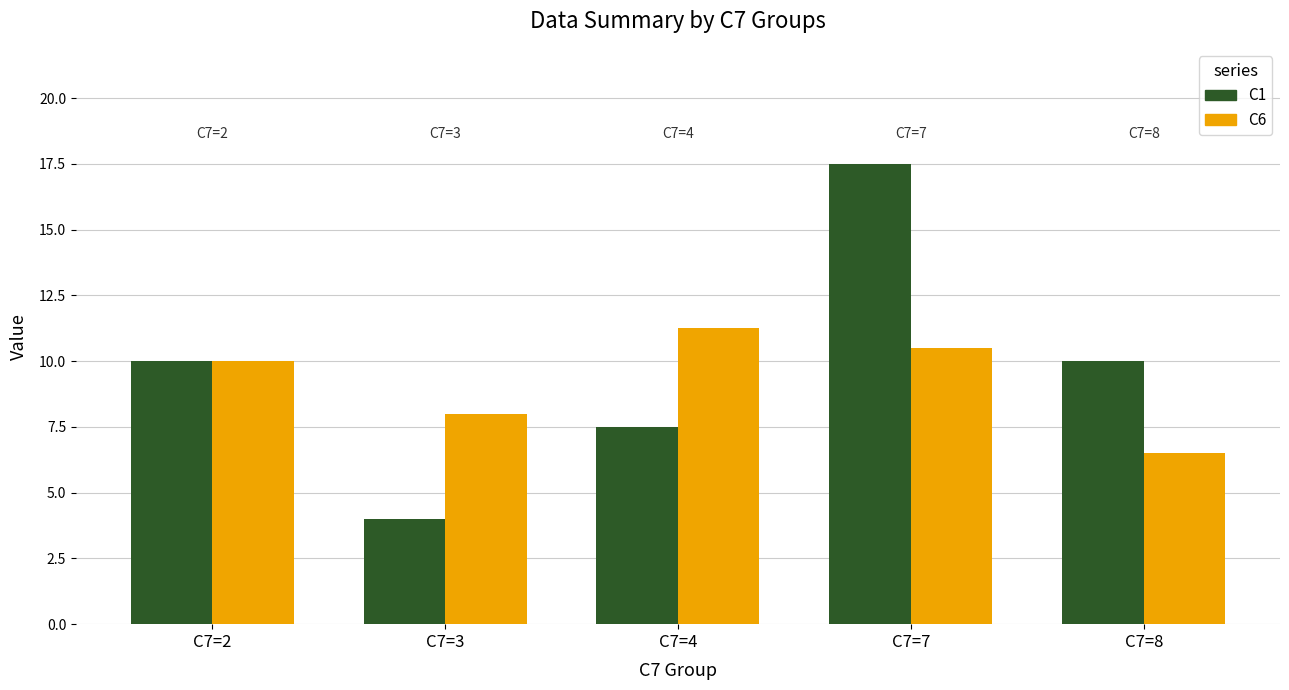

Is it true that C1 equals 17.5 at C7=7?

True